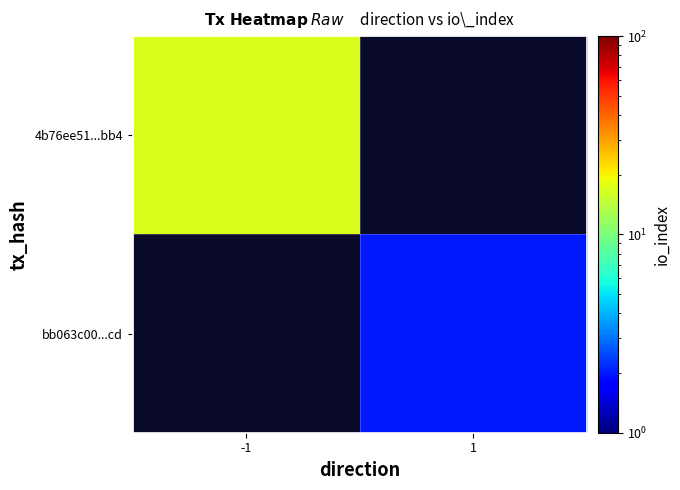

At which category does the chart reach its minimum across all series?

1